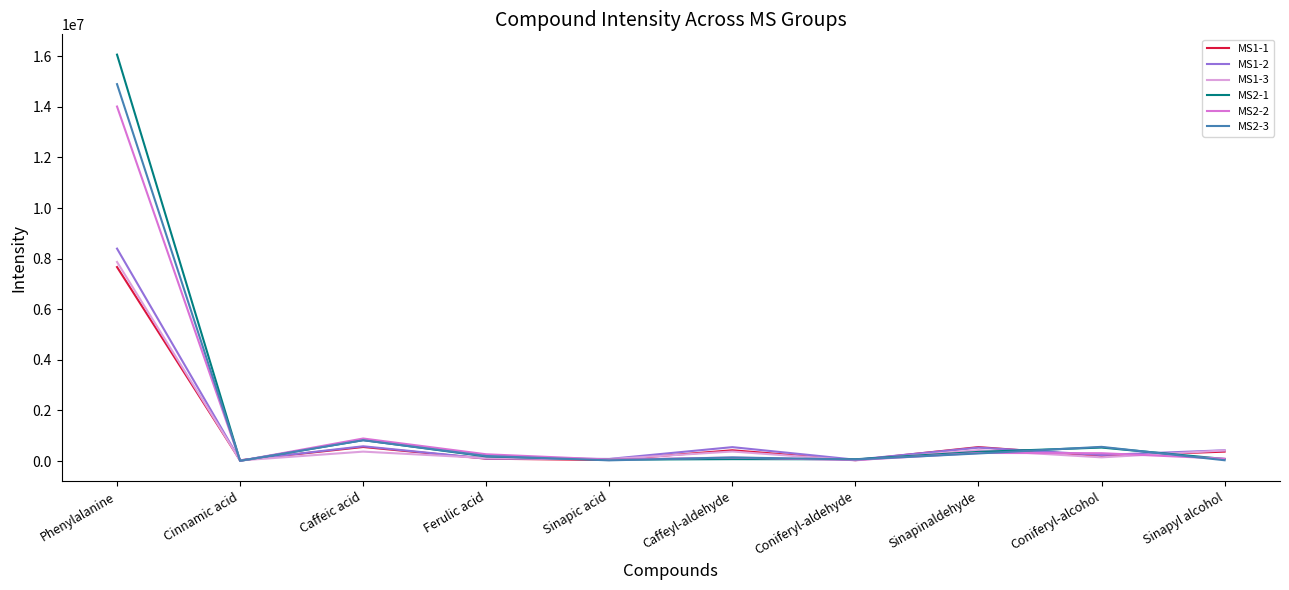

What is the lowest value of the MS1-1 series?

31135.0